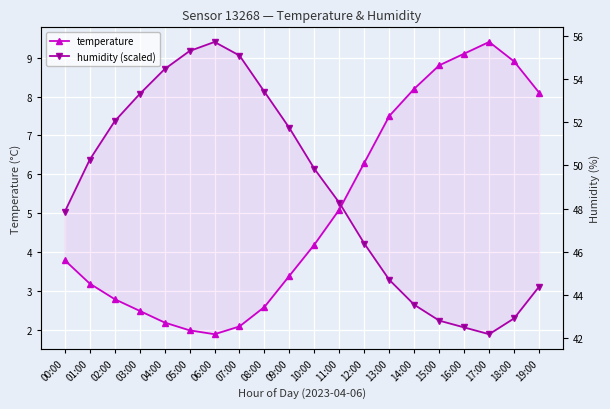

Is it true that humidity (scaled) equals 8.7 at 04:00?

True